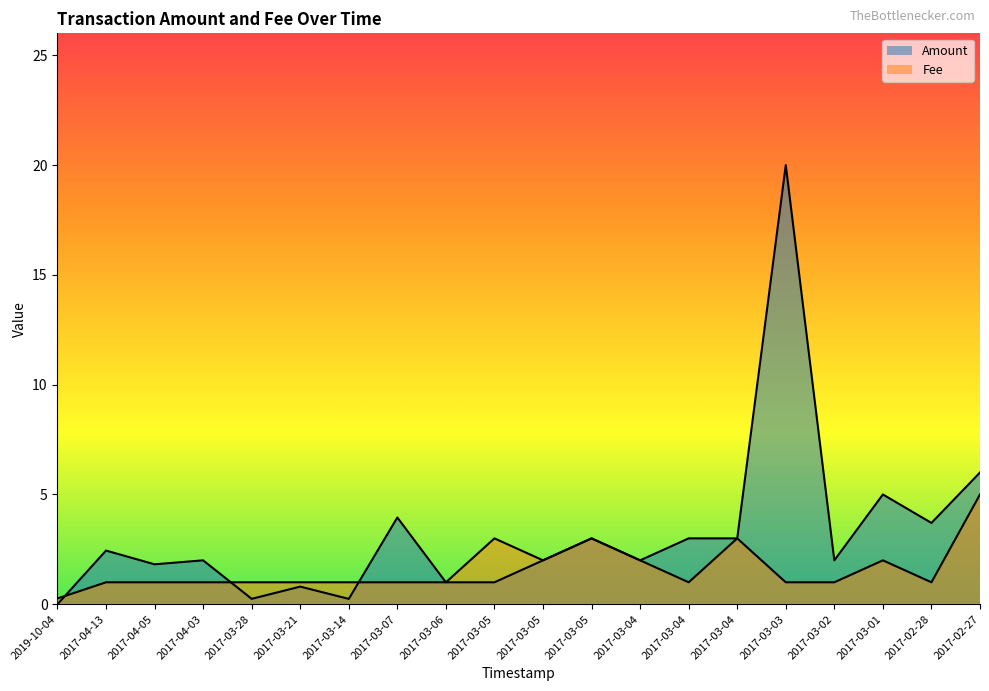

How many intersections are there between Amount and Fee?

3